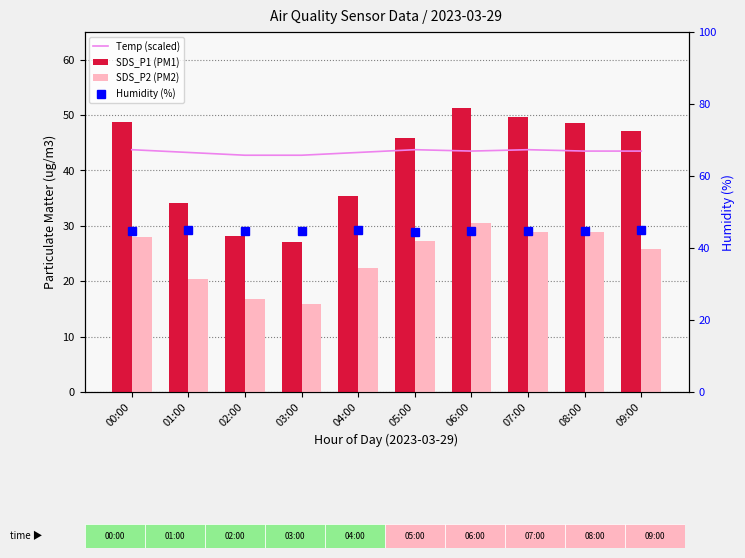

What is the difference between the second highest and second lowest values in the SDS_P2 (PM2) series?

12.1